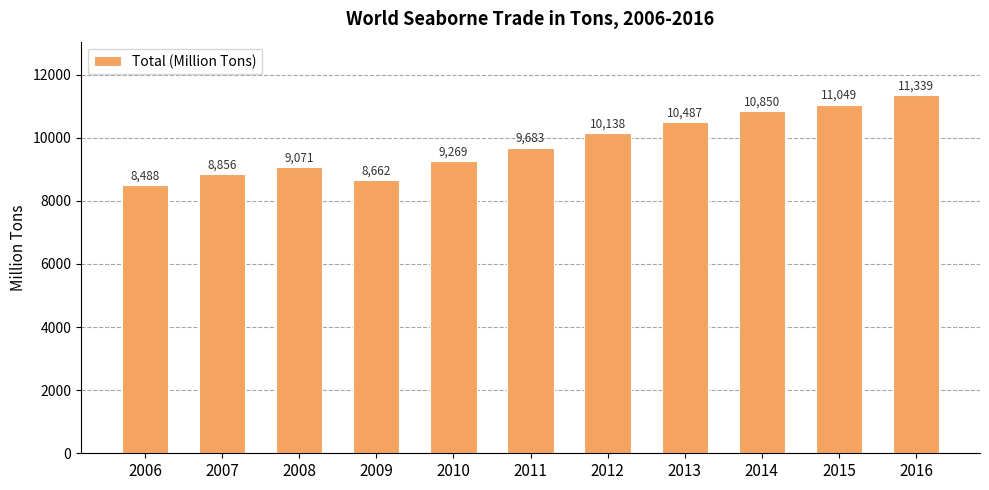

List the labels in order of value, largest first.

2016, 2015, 2014, 2013, 2012, 2011, 2010, 2008, 2007, 2009, 2006